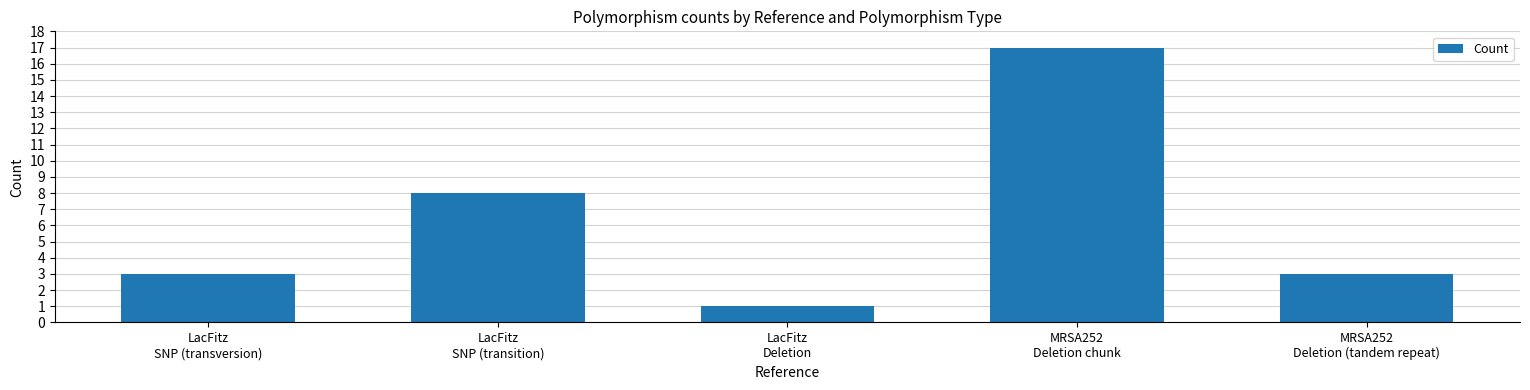

What is the difference between the values at LacFitz
SNP (transition) and MRSA252
Deletion (tandem repeat)?

5